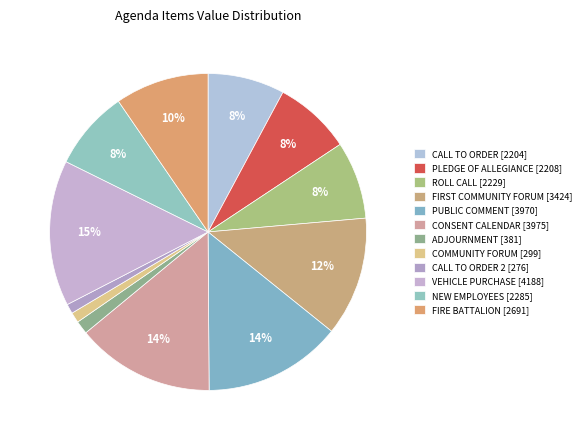

Which slice is the largest?

VEHICLE PURCHASE [4188]